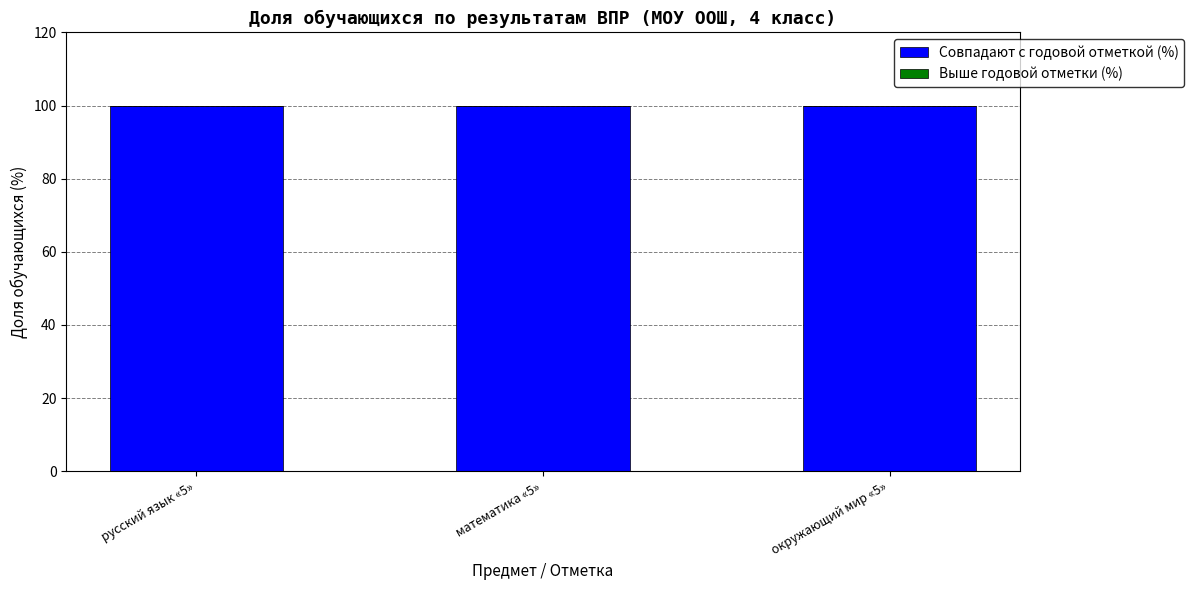

What is the total value across all series at русский язык «5»?

100